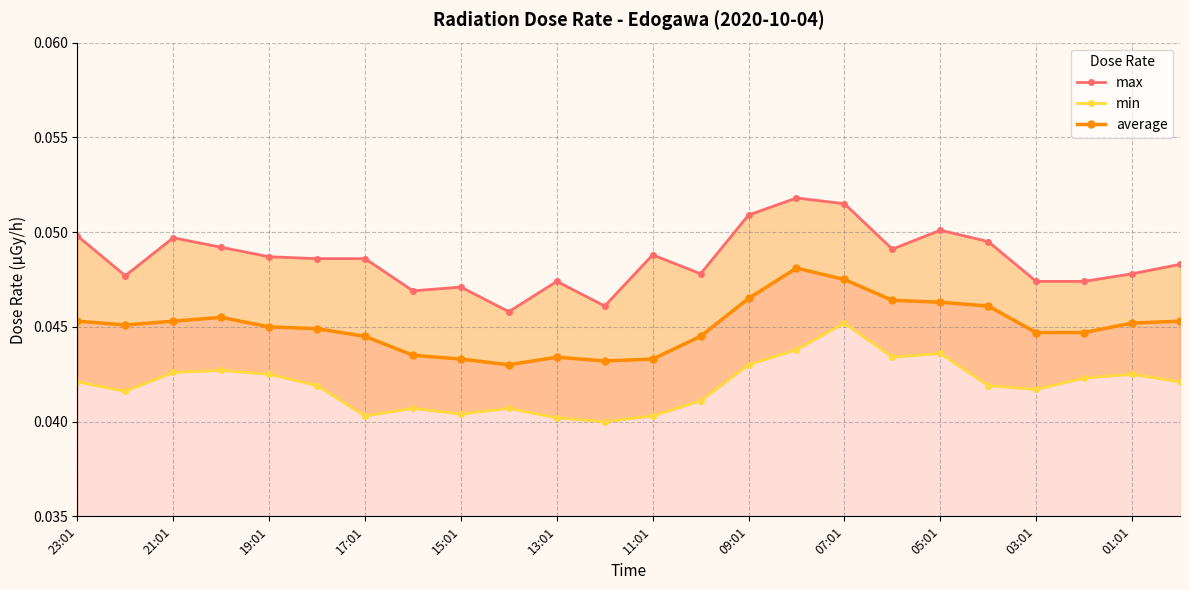

Reading right to left, extract all data points from this chart.

max: 0.0	0.0	0.0	0.0	0.0	0.1	0.0	0.1	0.1	0.1	0.0	0.0	0.0	0.0	0.0	0.0	0.0	0.0	0.0	0.0	0.0	0.0	0.0	0.0
min: 0.0	0.0	0.0	0.0	0.0	0.0	0.0	0.0	0.0	0.0	0.0	0.0	0.0	0.0	0.0	0.0	0.0	0.0	0.0	0.0	0.0	0.0	0.0	0.0
average: 0.0	0.0	0.0	0.0	0.0	0.0	0.0	0.0	0.0	0.0	0.0	0.0	0.0	0.0	0.0	0.0	0.0	0.0	0.0	0.0	0.0	0.0	0.0	0.0